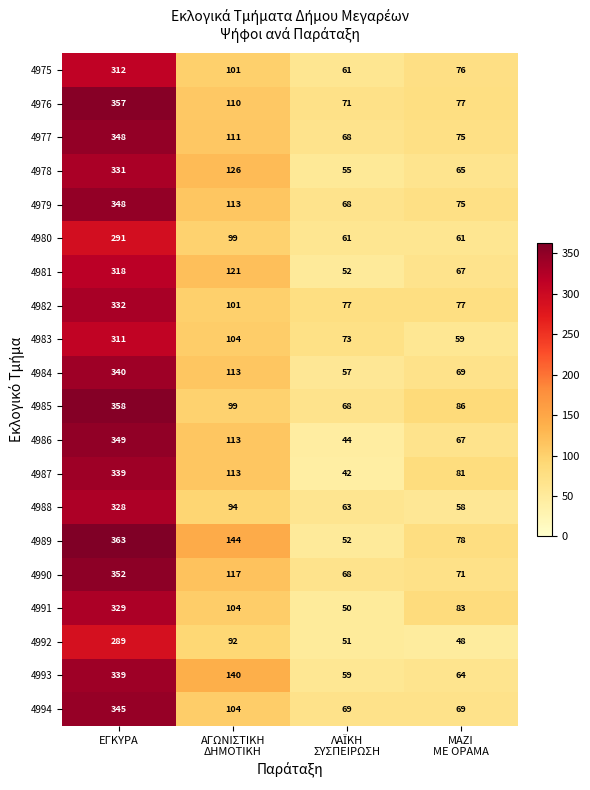

At which label does 4984 first exceed 113?

ΕΓΚΥΡΑ